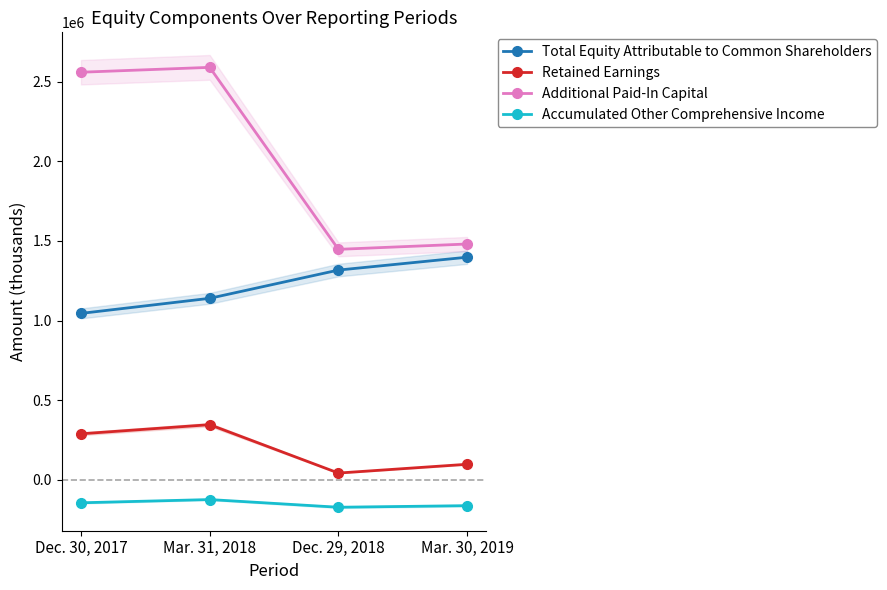

How many lines are shown in the chart?

4